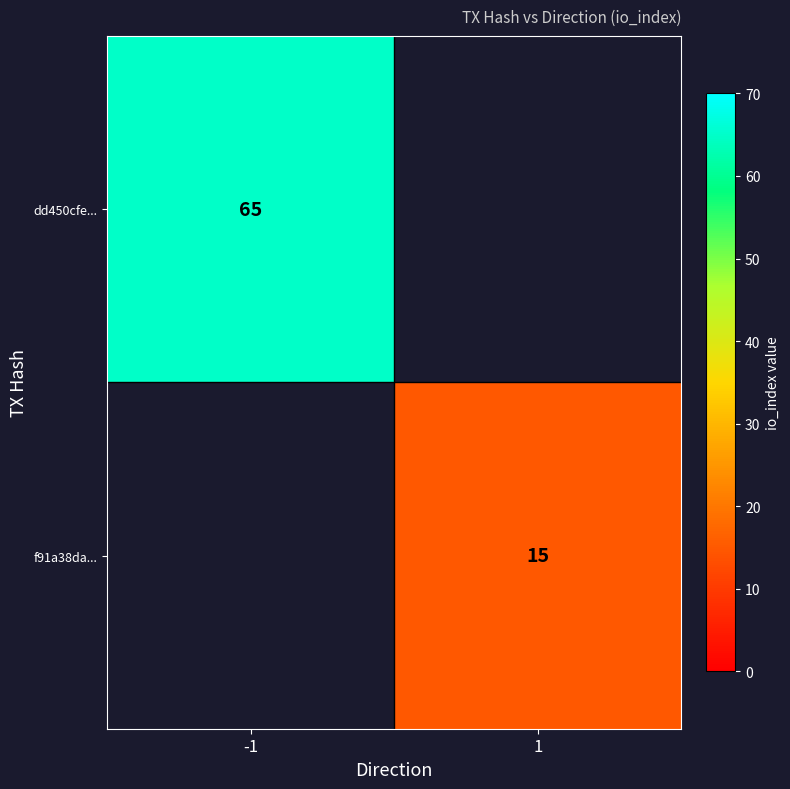

The value of f91a38da... at 1 is 15. True or false?

True